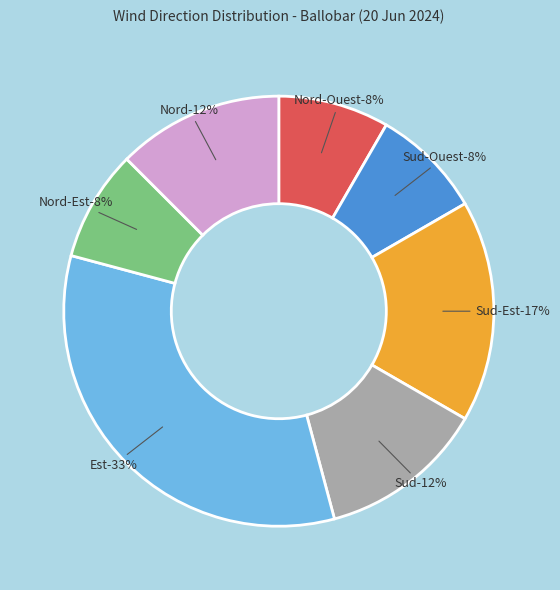

Which slice is the smallest?

Nord-Ouest